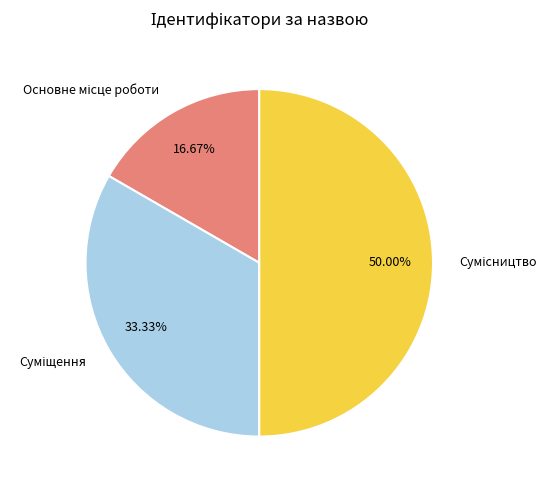

To the nearest percent, what is the combined percentage of Основне місце роботи and Сумісництво?

67%